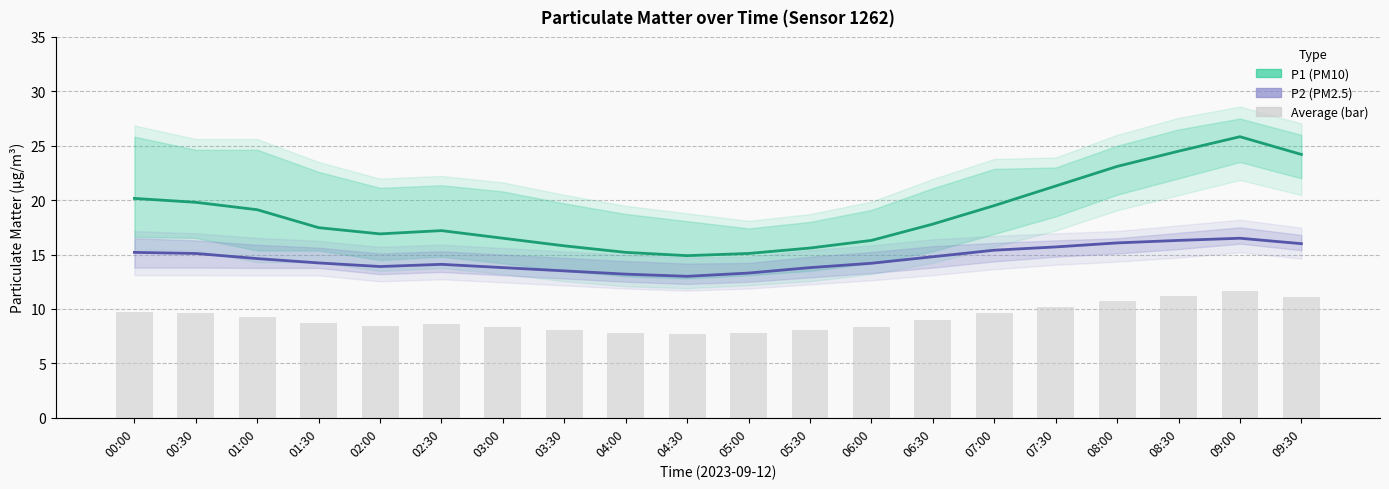

What is the greatest value displayed?

25.8